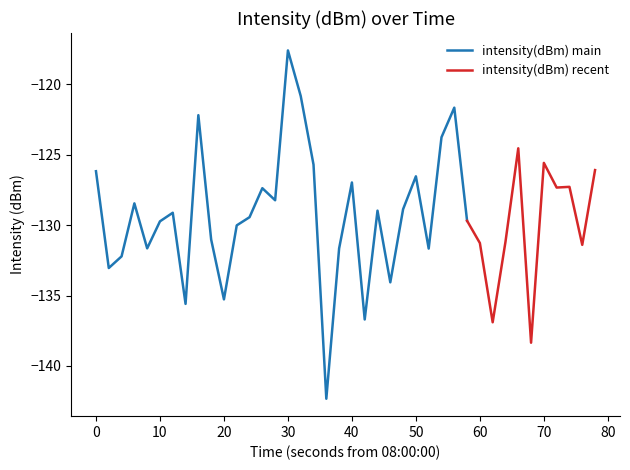

How many data points are above -129?

19